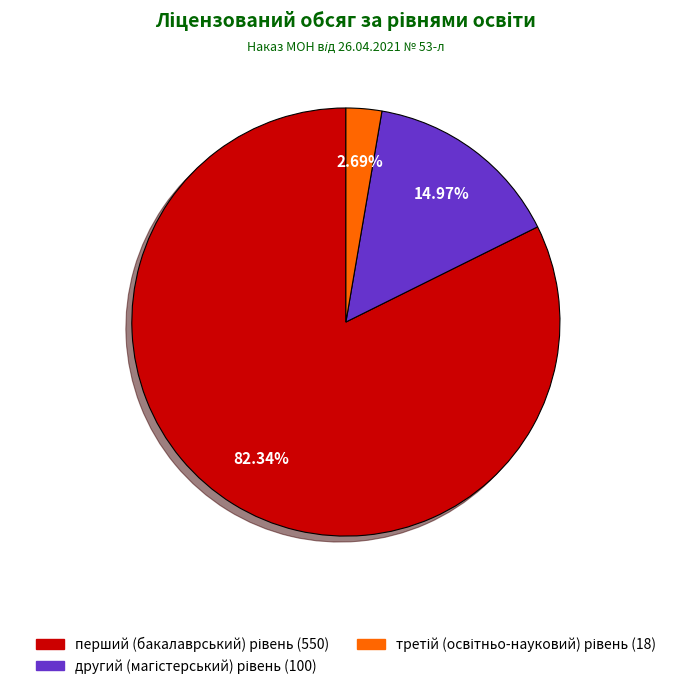

Is there any slice that represents more than half of the pie?

Yes